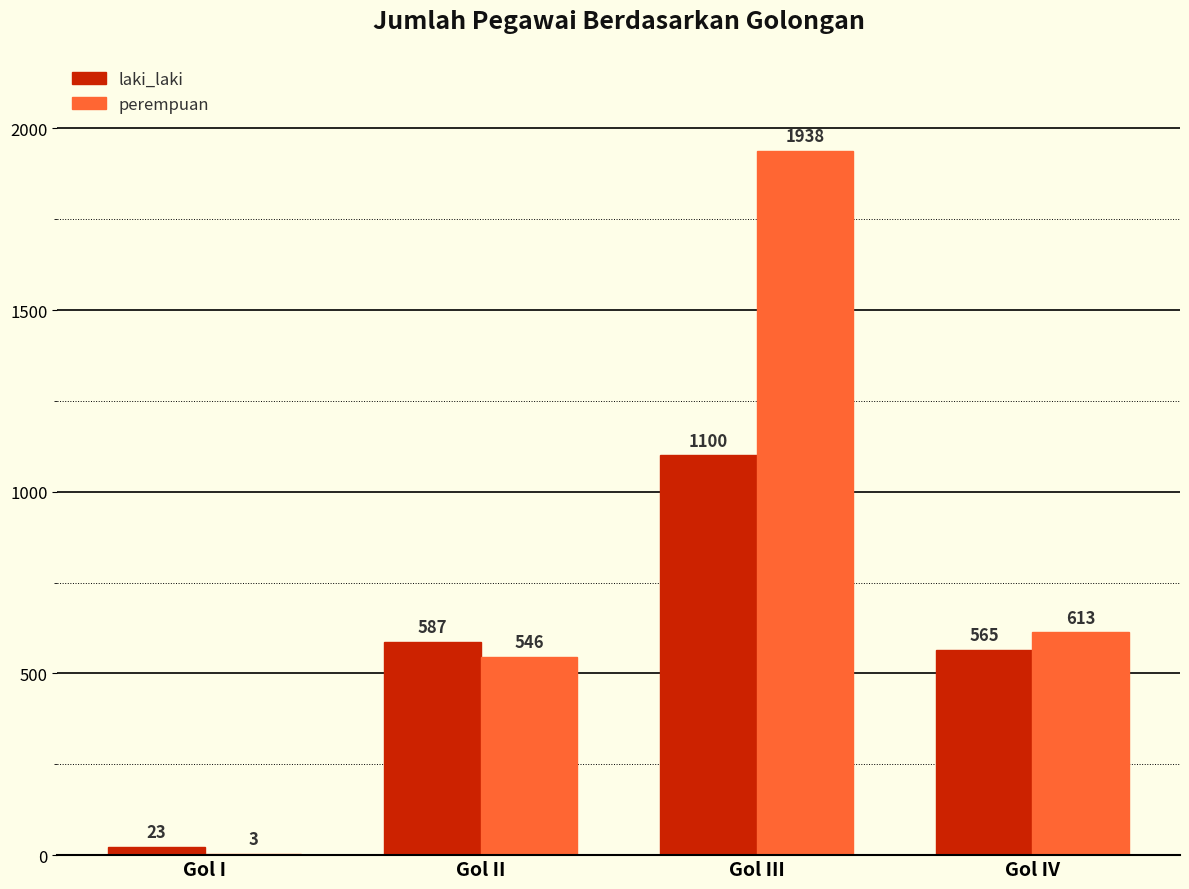

What value does the perempuan series have at Gol II, to the nearest 100?

500